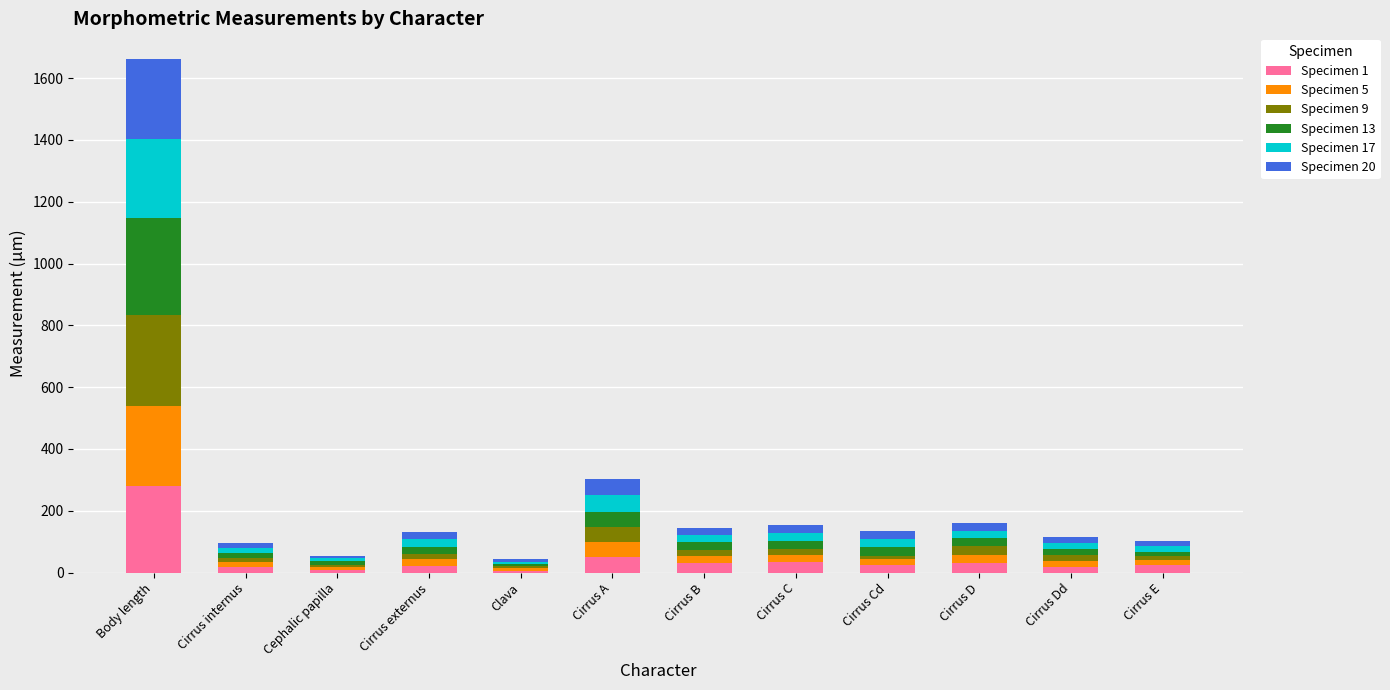

What is the maximum value for Specimen 1?

279.0